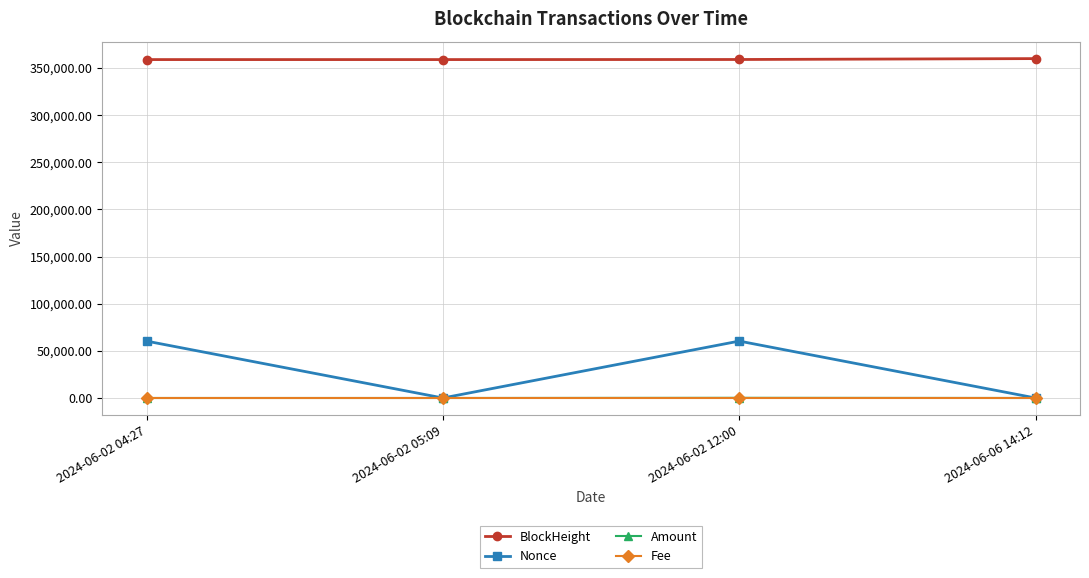

Between 2024-06-02 12:00 and 2024-06-06 14:12, which series saw the biggest shift?

Nonce